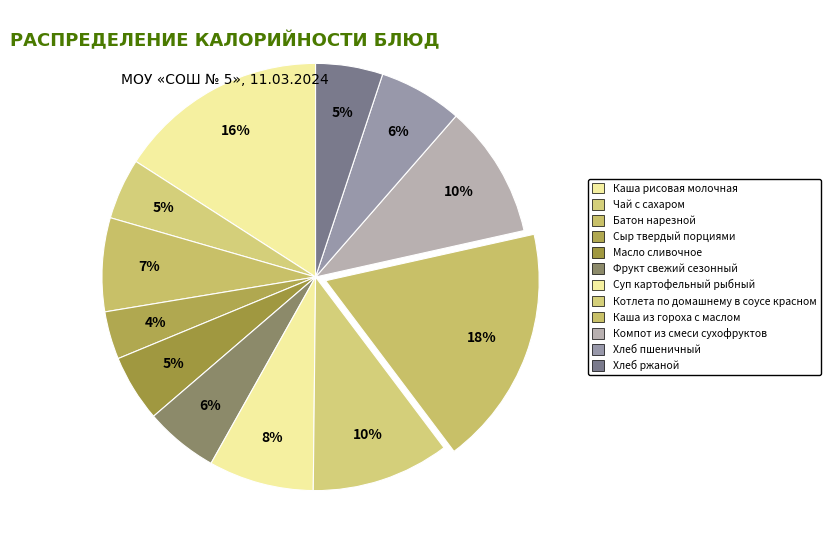

What percentage do Каша рисовая молочная and Фрукт свежий сезонный together represent?

21.5%